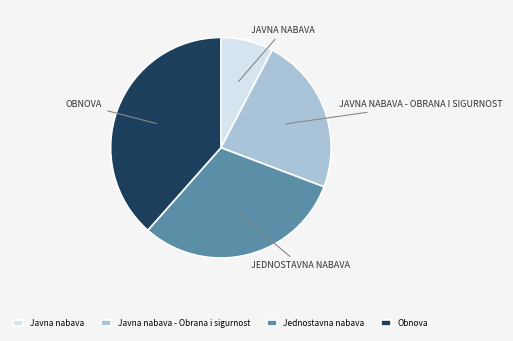

Count the number of slices in the pie.

4